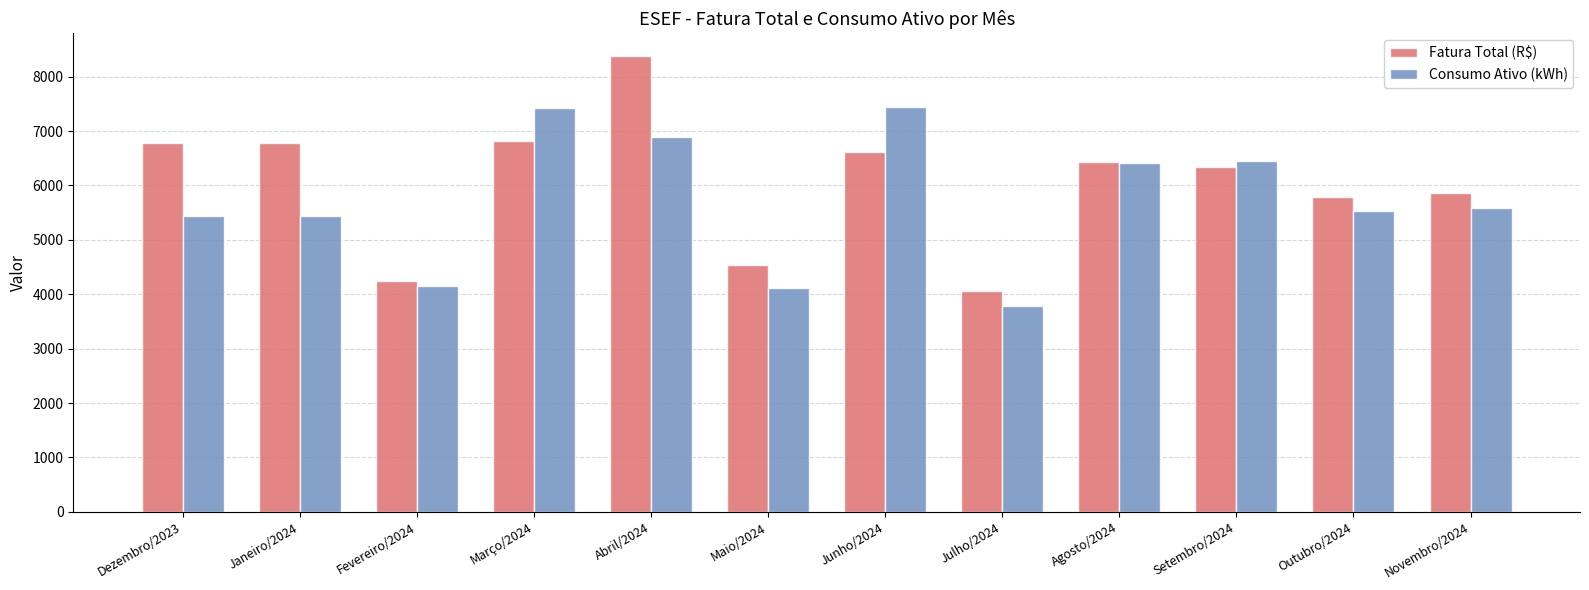

How many groups of bars are there?

12